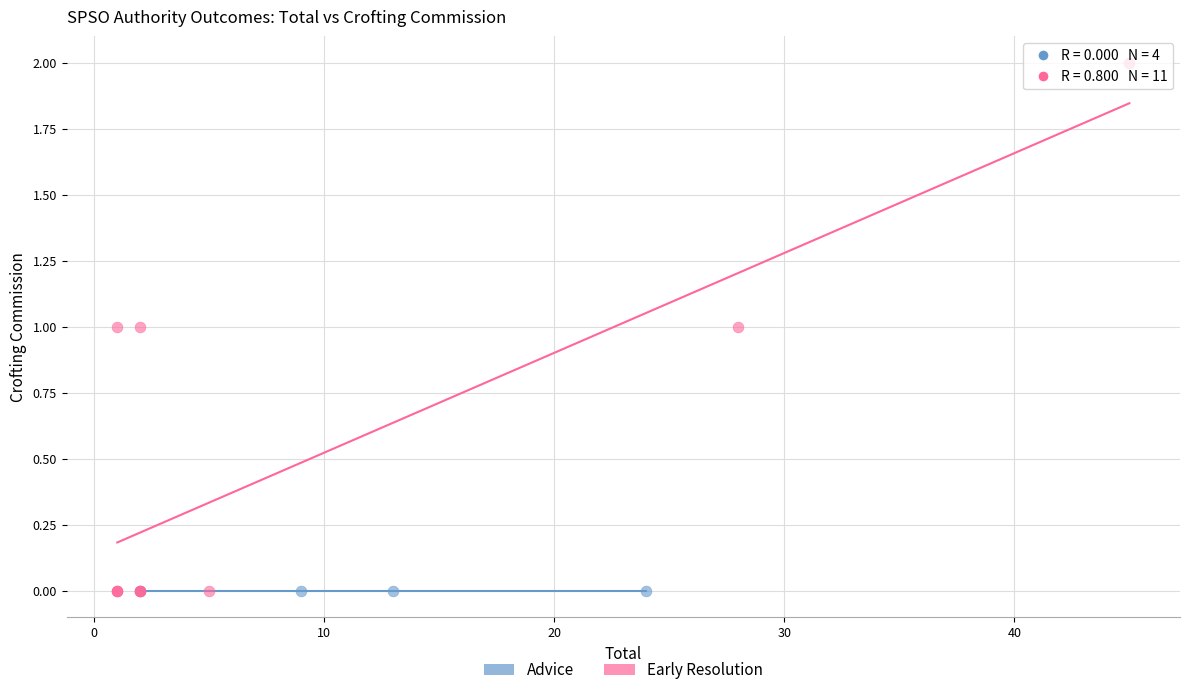

Which series reaches the maximum Y coordinate?

Early Resolution